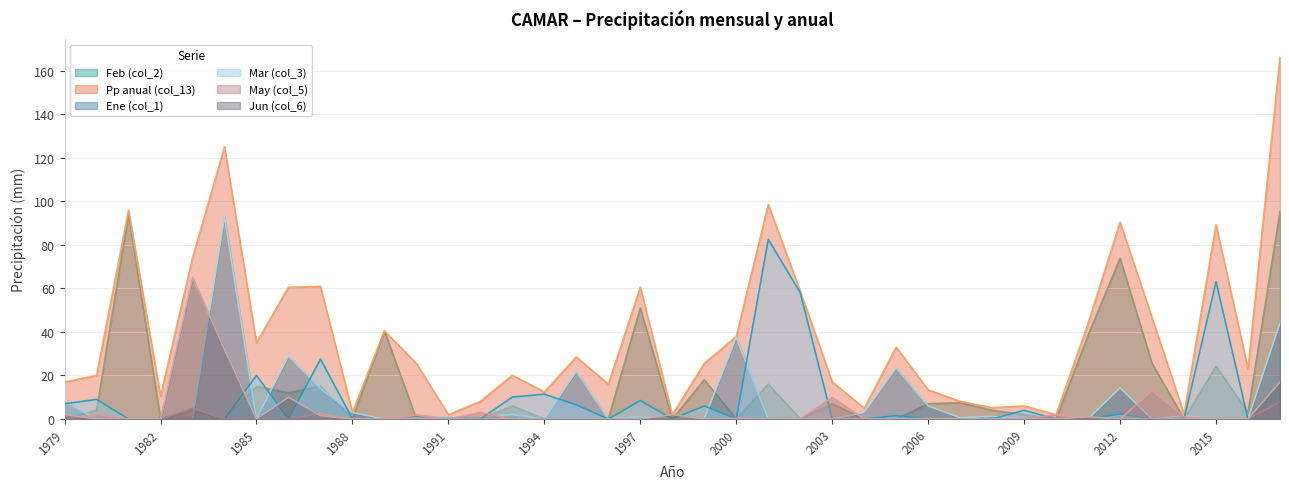

Between which two adjacent categories do Ene (col_1) and Mar (col_3) first intersect?

1979 and 1980